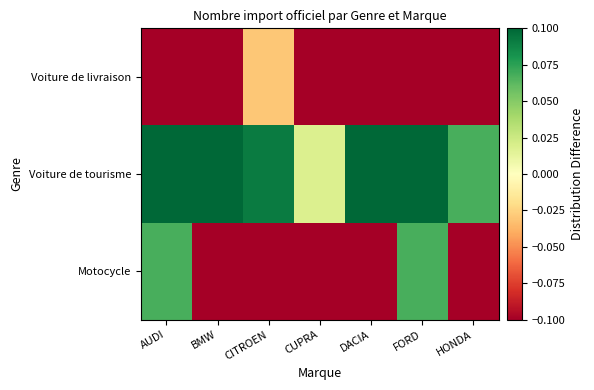

Which has a higher value, CUPRA or AUDI?

AUDI